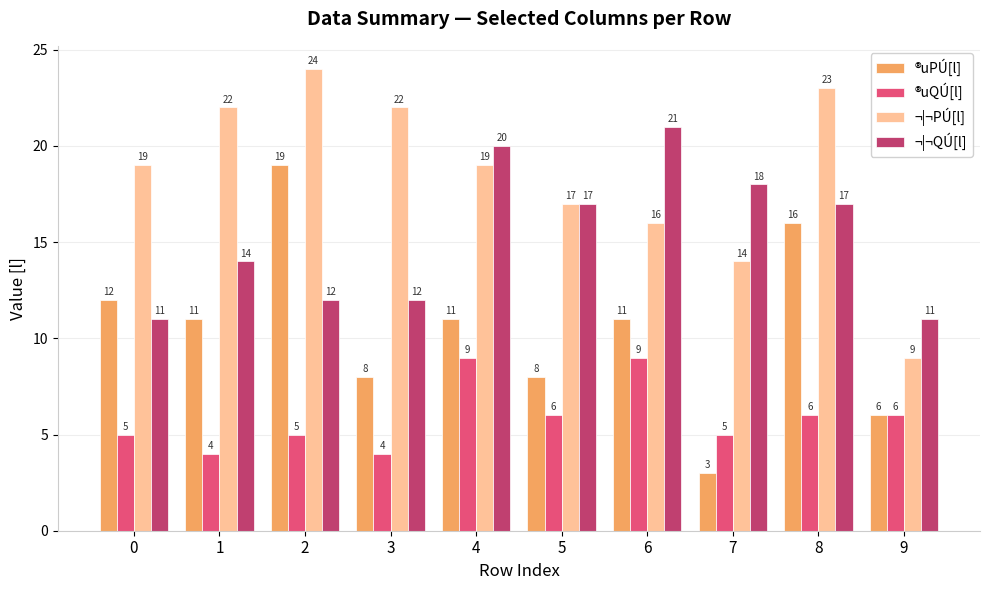

Is the value of ¬|¬QÚ[l] at 9 greater than the value of ¬|¬PÚ[l] at 0?

No